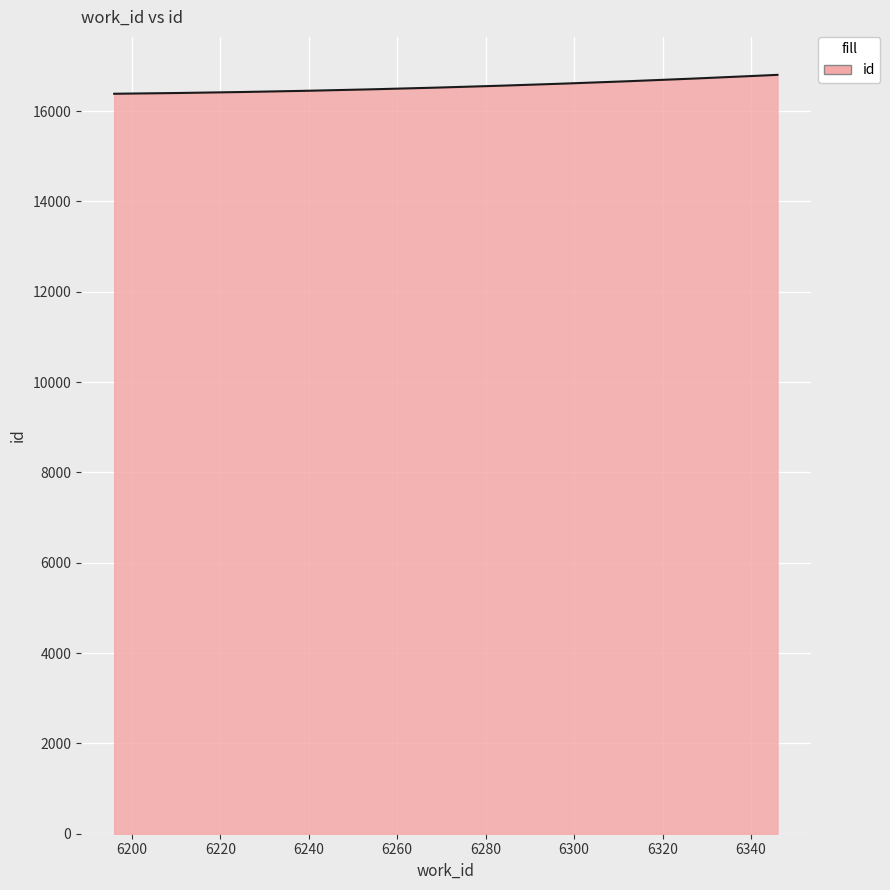

What is the maximum value shown in the chart?

16804.0